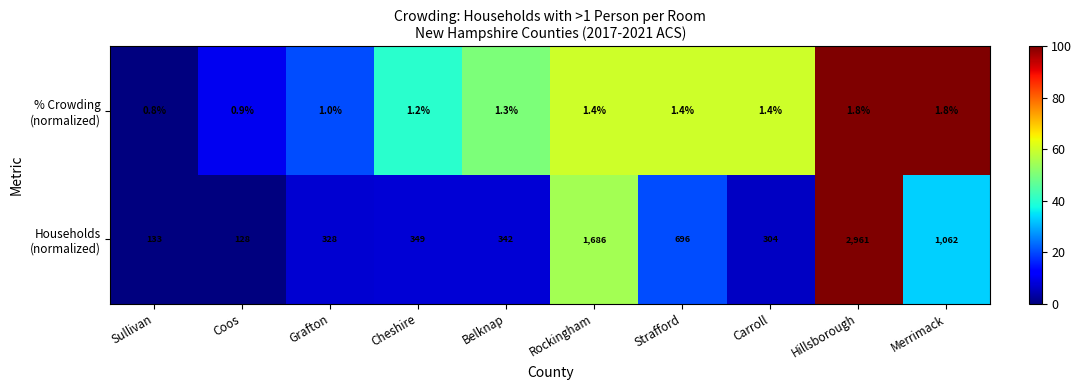

At how many categories does at least one series exceed 517?

4